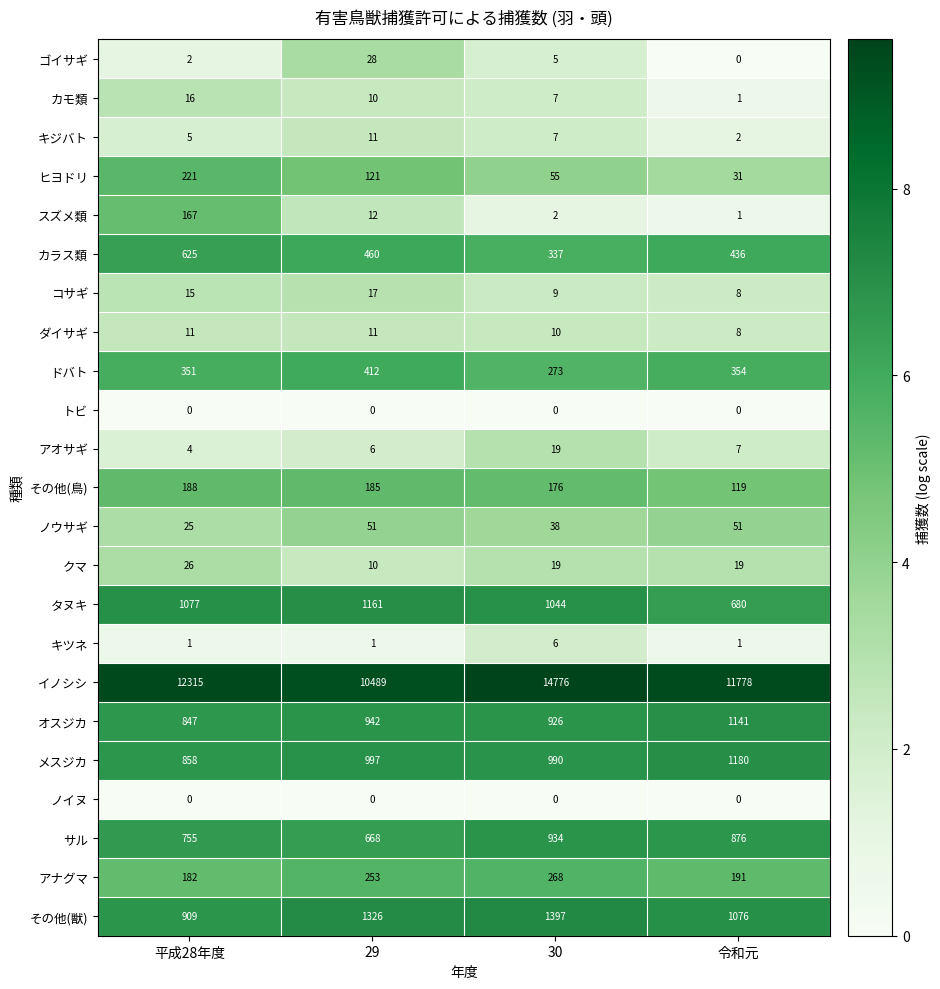

Between 30 and 令和元, which series saw the biggest shift?

イノシシ